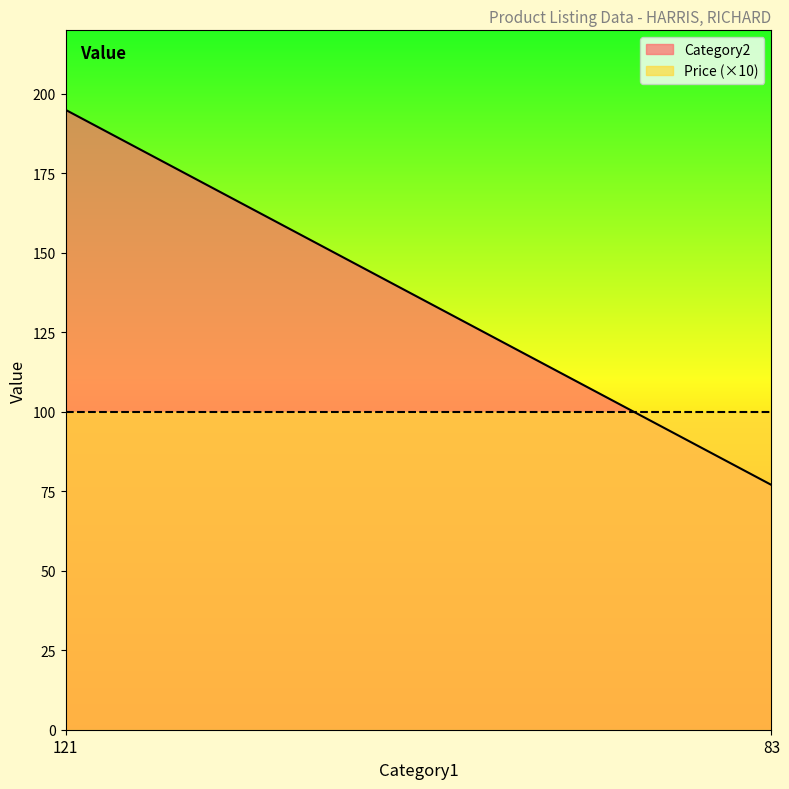

Reading right to left, extract all data points from this chart.

Category2: 83=77.0	121=195.0
Price: 83=10.0	121=10.0